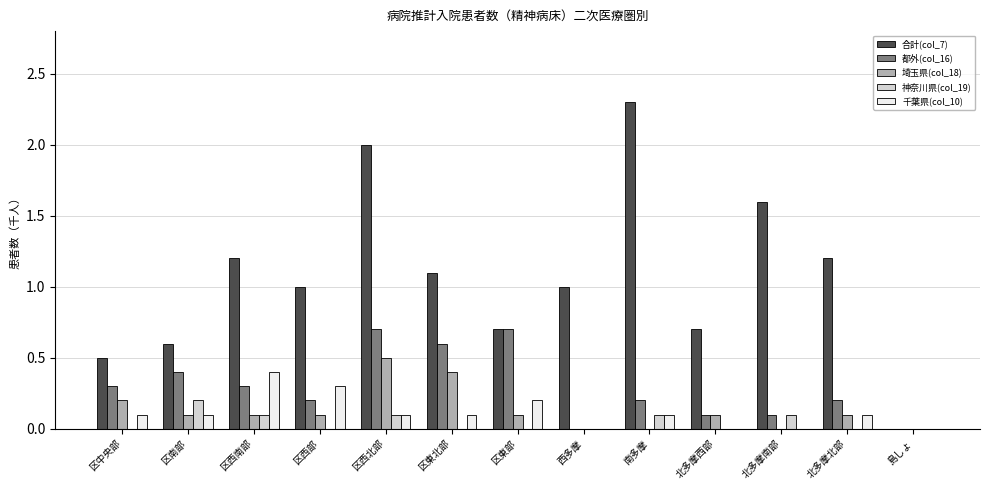

Is the value of 都外(col_16) at 区西南部 greater than the value of 神奈川県(col_19) at 北多摩南部?

Yes